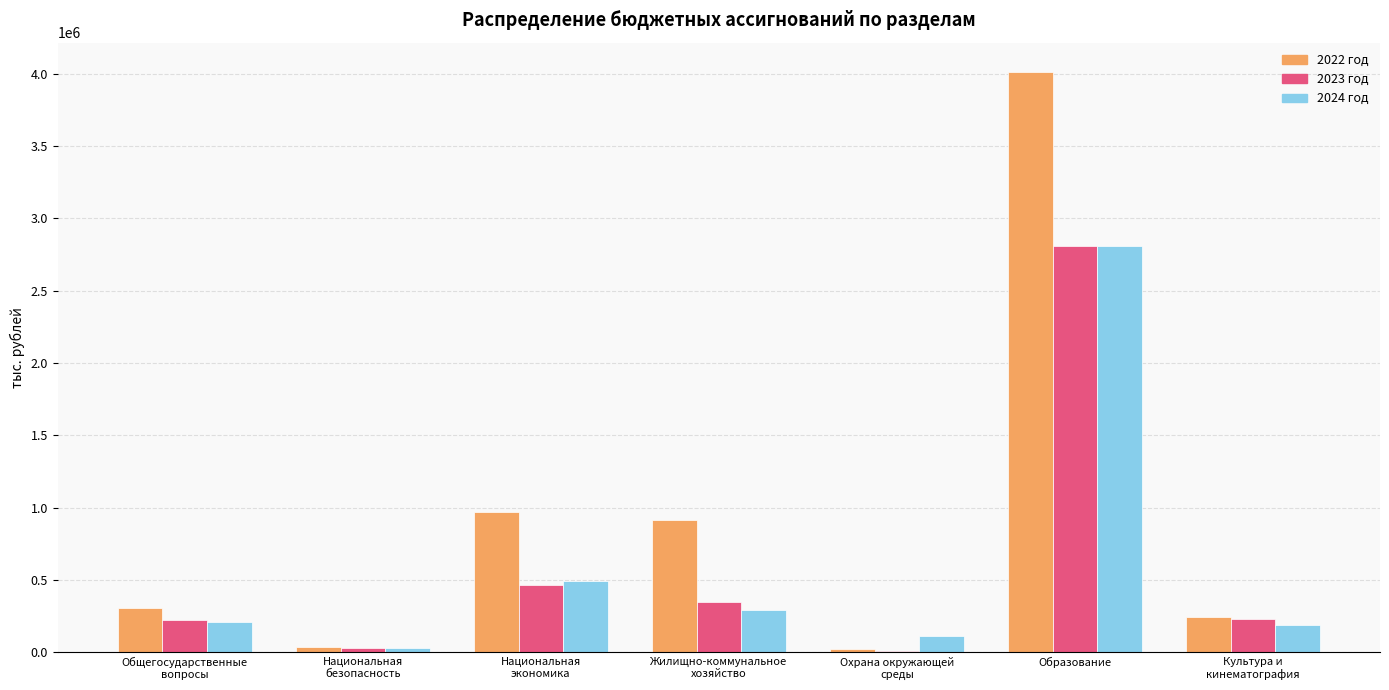

The 2024 год series shows 2812198.6 at Образование. True or false?

True